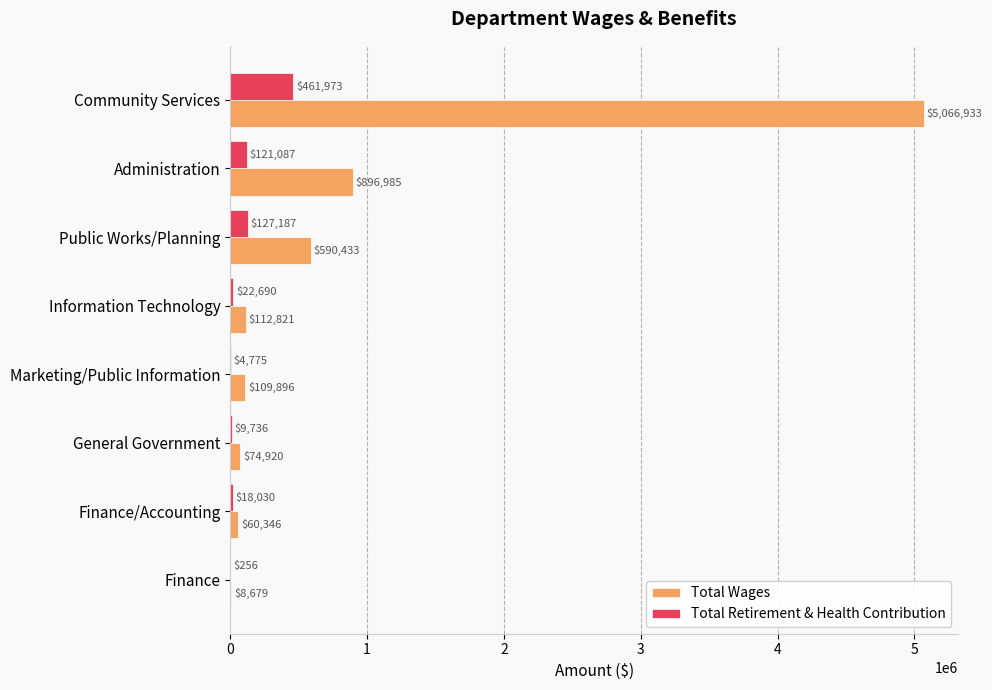

What is the sum of the Total Retirement & Health Contribution values at Marketing/Public Information and General Government?

14511